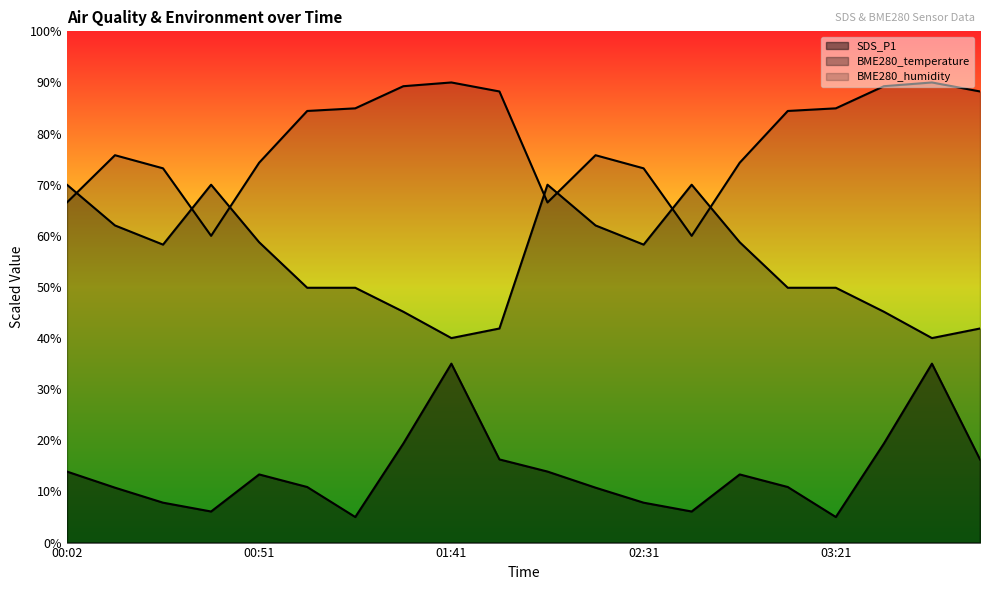

At how many categories does at least one series exceed 38?

20